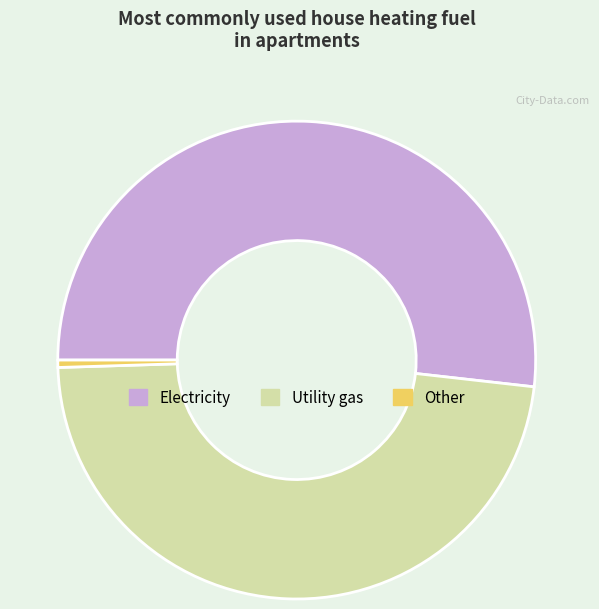

Between Utility gas and Other, which is larger?

Utility gas